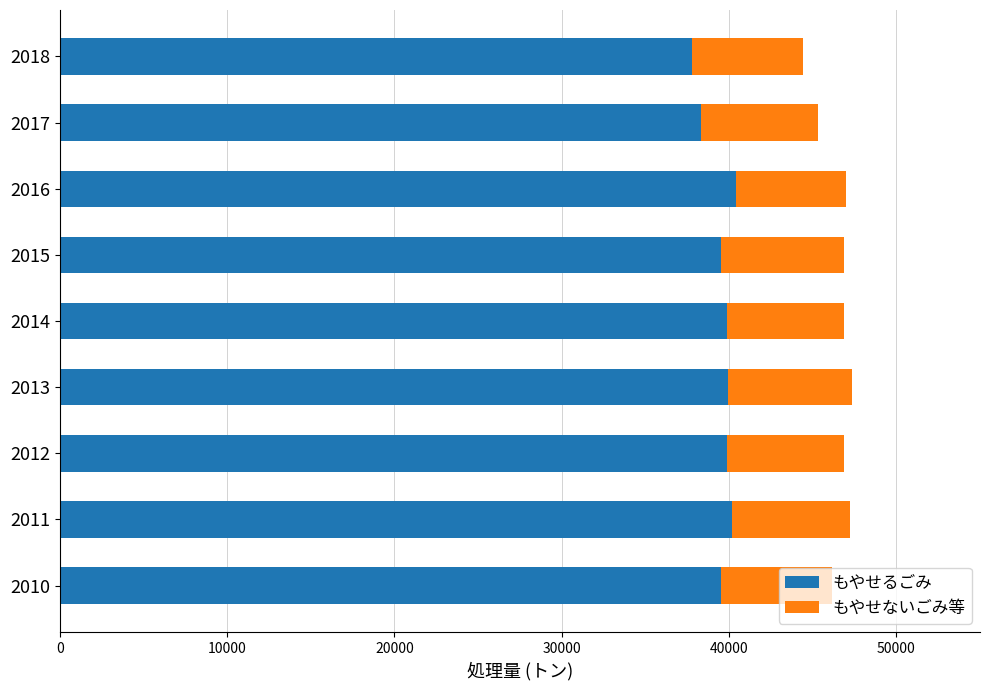

The value of もやせるごみ at 2012 is 39898. True or false?

True